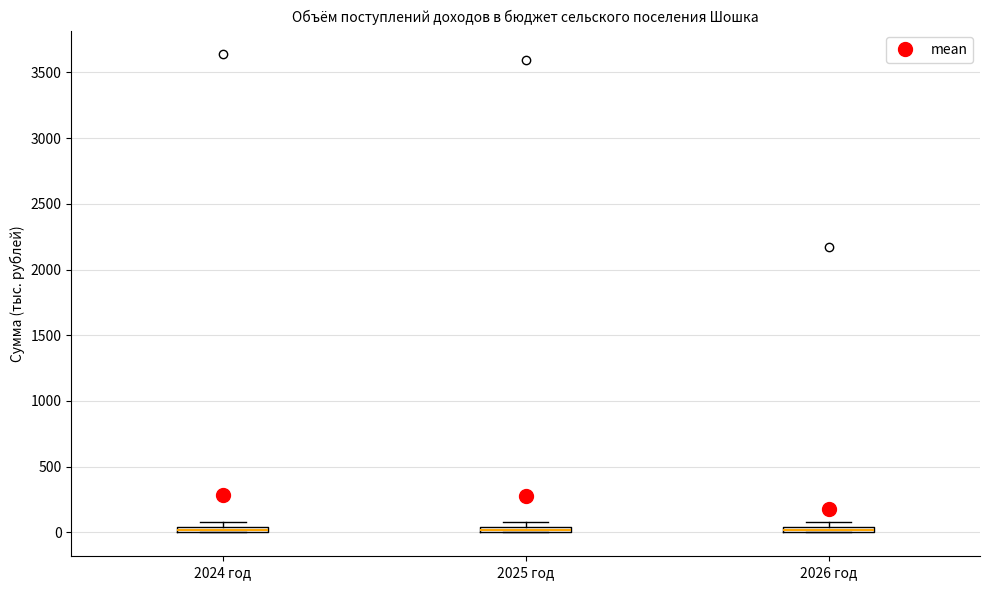

Where is the upper edge of the box for 2025 год on the y-axis? The values are not printed on the chart, so give them approximately, as read against the axis.

50